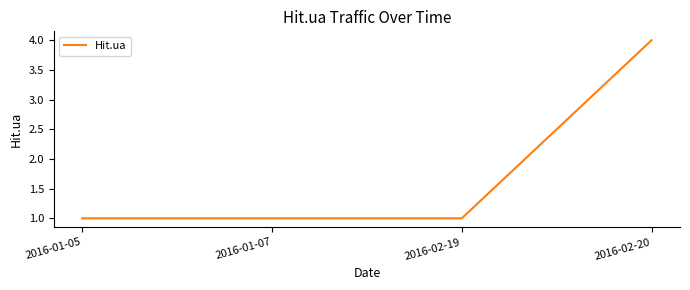

What is the sum of all values?

7